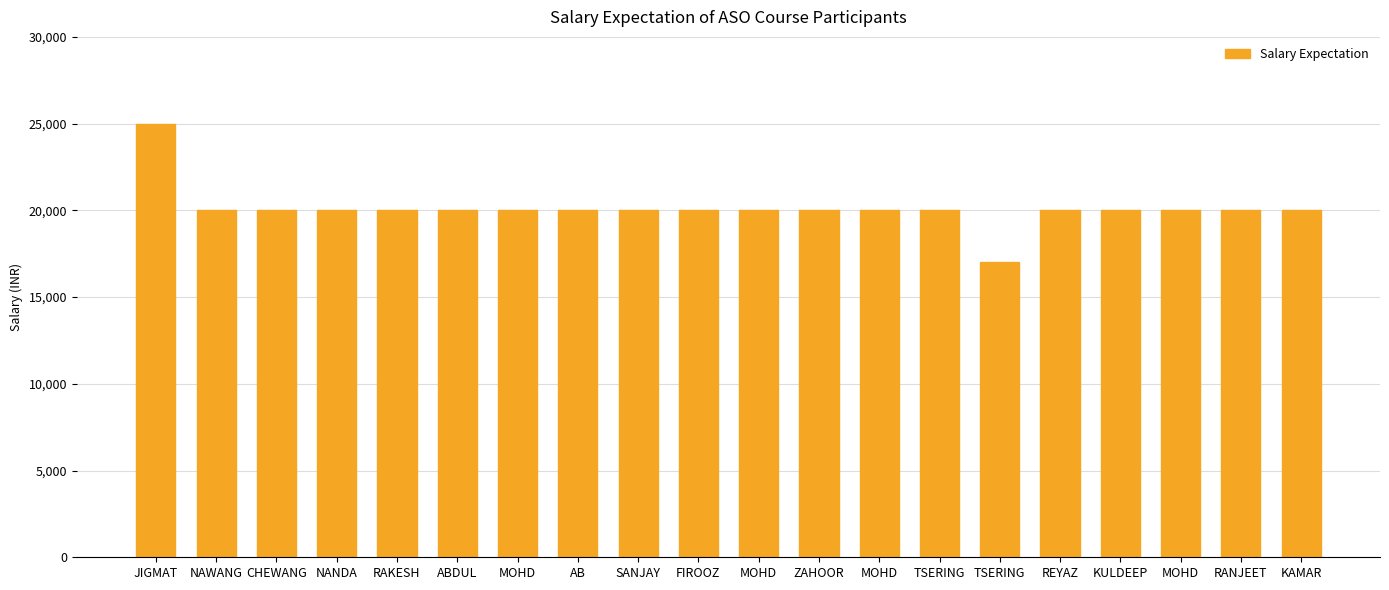

Rank the categories by value from highest to lowest.

JIGMAT, NAWANG, CHEWANG, NANDA, RAKESH, ABDUL, MOHD, AB, SANJAY, FIROOZ, MOHD, ZAHOOR, MOHD, TSERING, REYAZ, KULDEEP, MOHD, RANJEET, KAMAR, TSERING